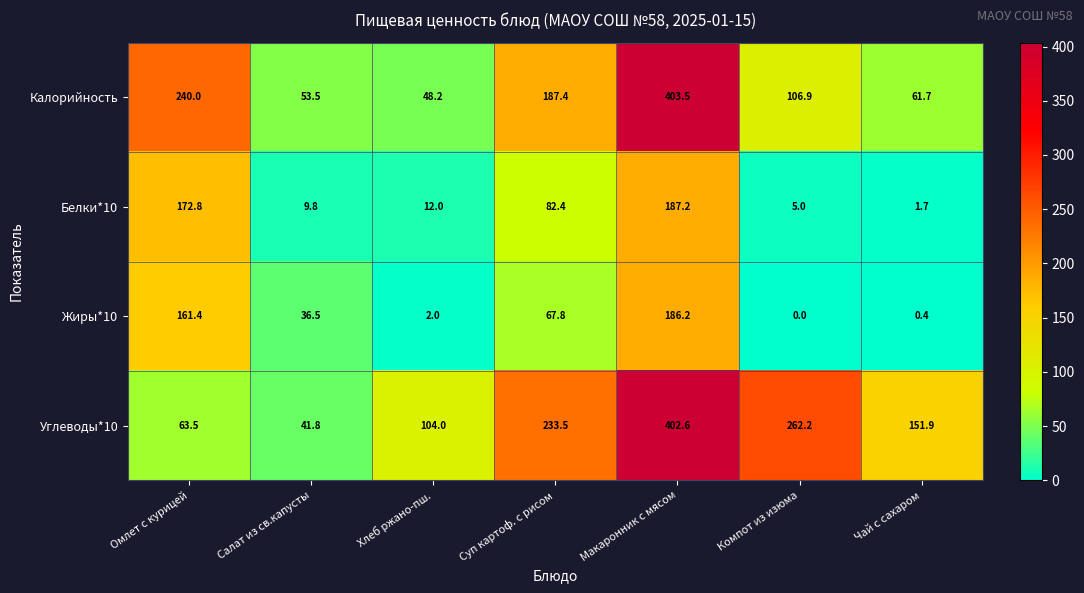

What is the lowest value of the Белки*10 series?

1.7